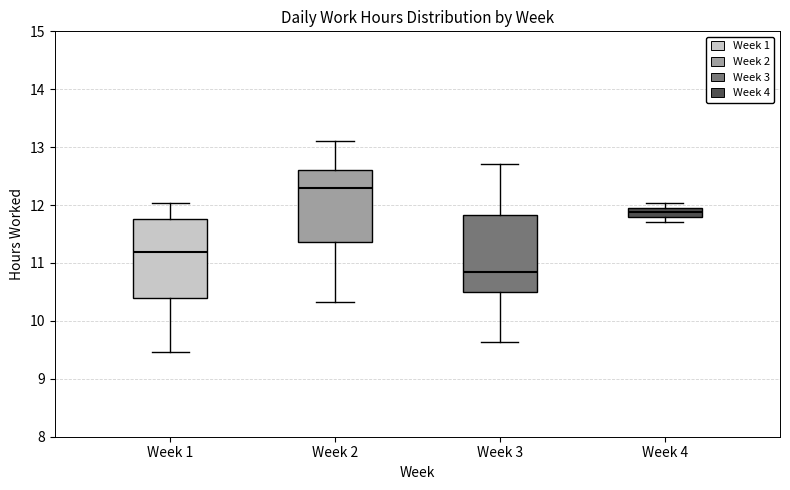

Which box's median line is the highest?

Week 2